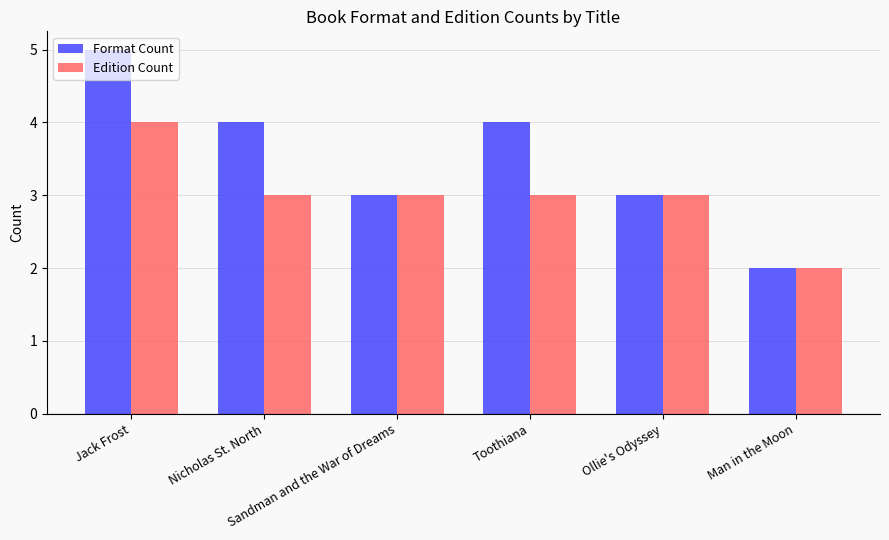

What value does the Format Count series have at Ollie's Odyssey?

3